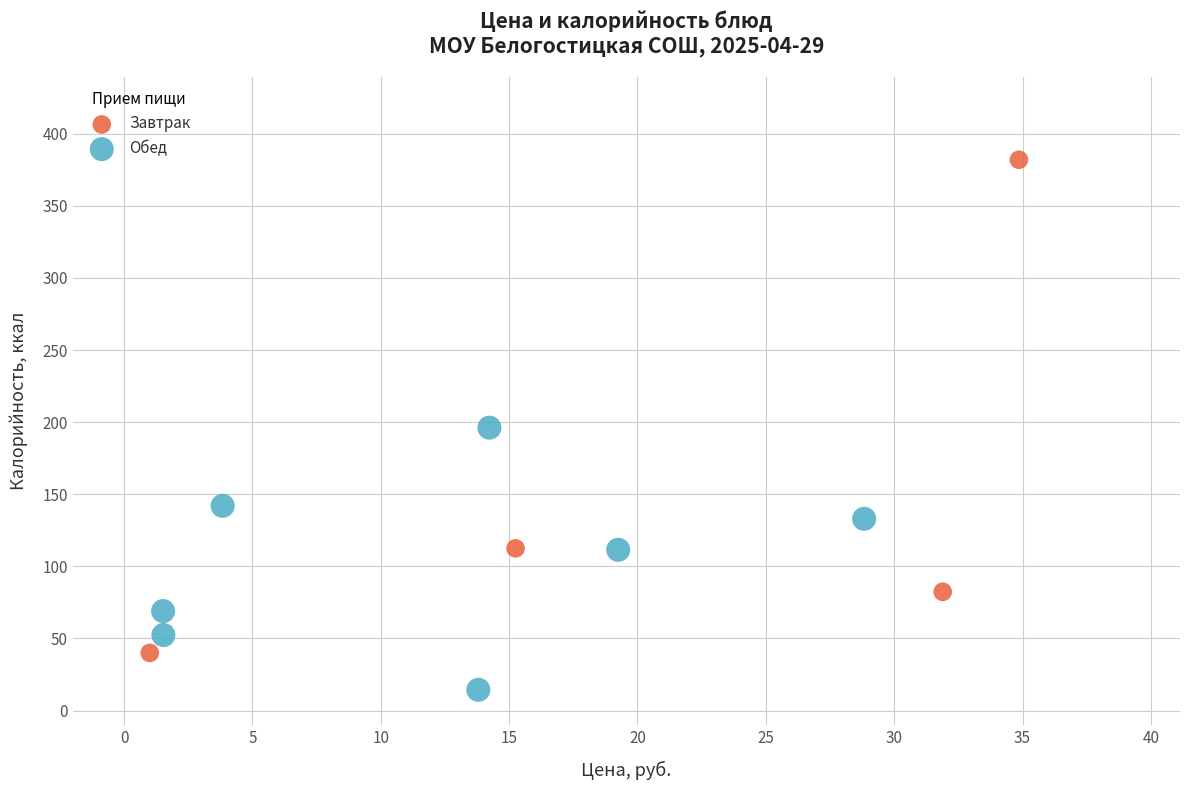

Which series has the widest spread of Y values?

Завтрак